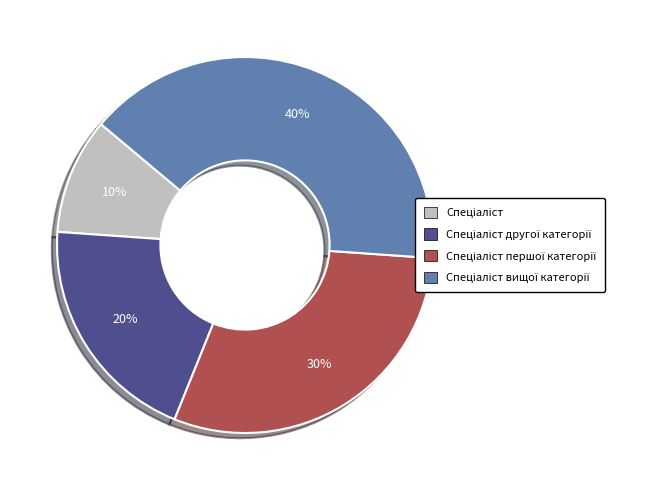

Is there a majority slice in this chart?

No